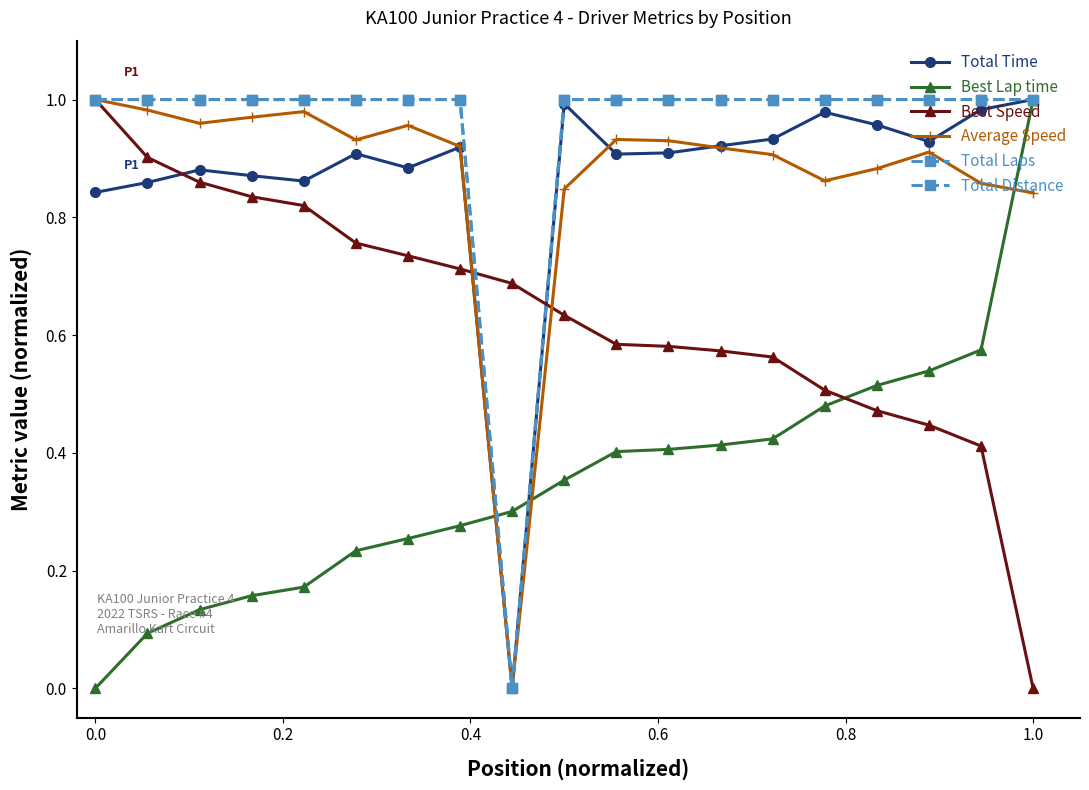

Is this an area chart (filled region under the line)?

No